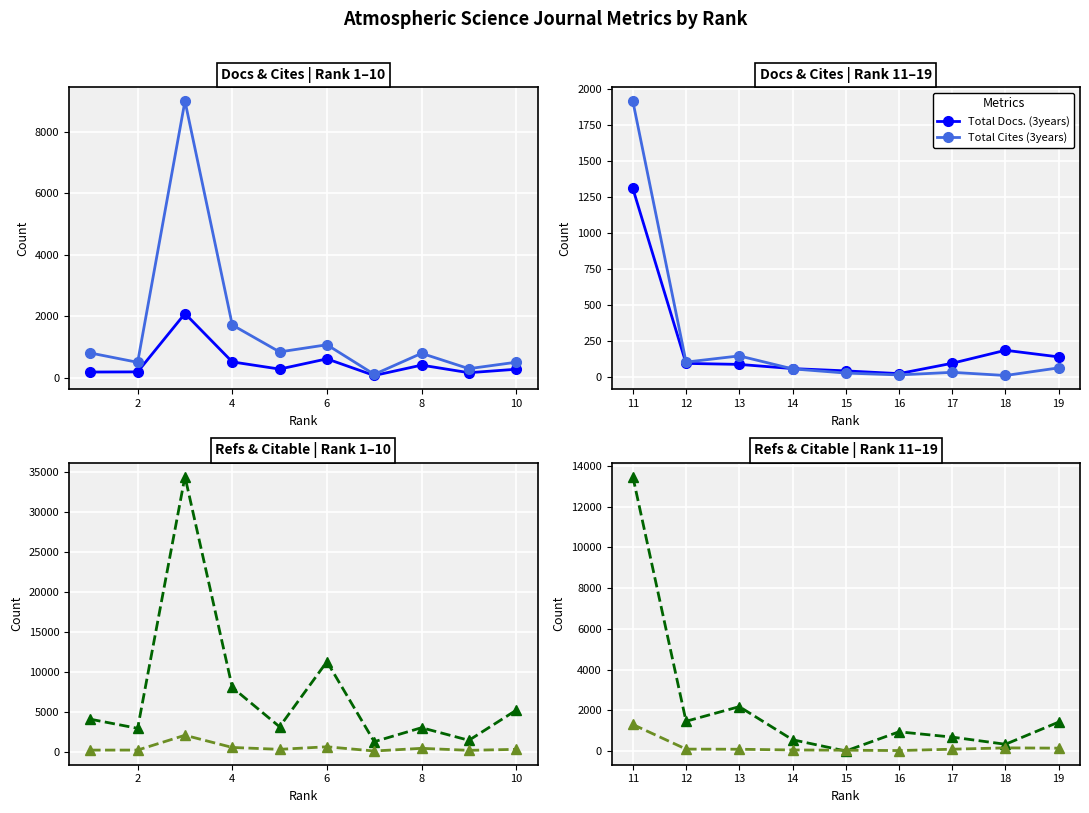

How many intersections are there between Total Cites (3years) and Citable Docs. (3years)?

1